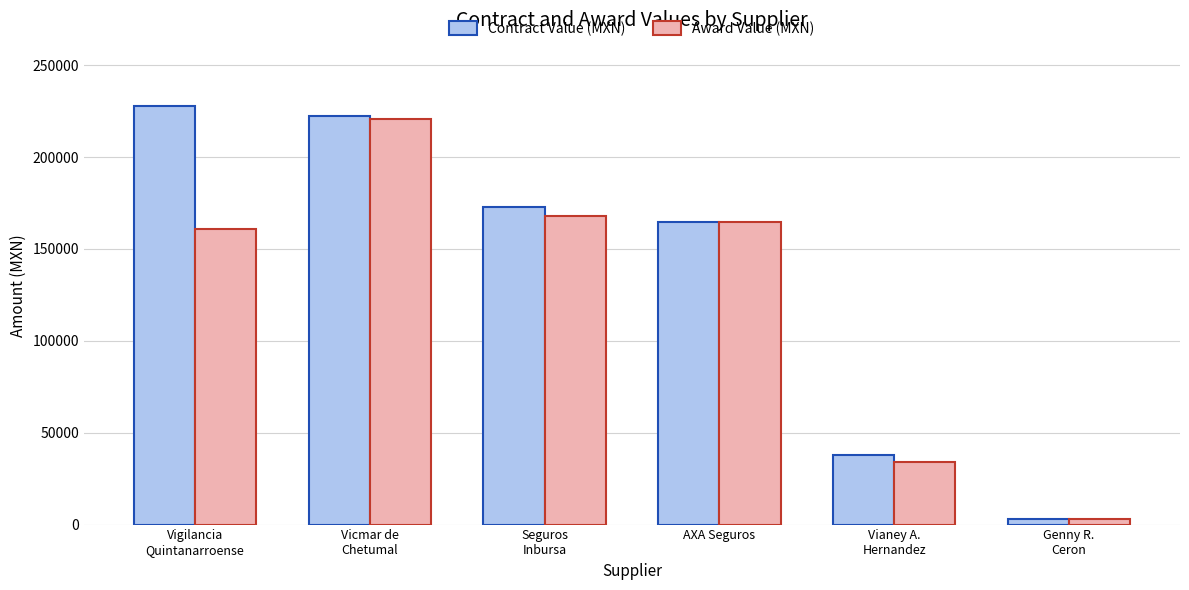

What position from the right is Genny R.
Ceron?

1